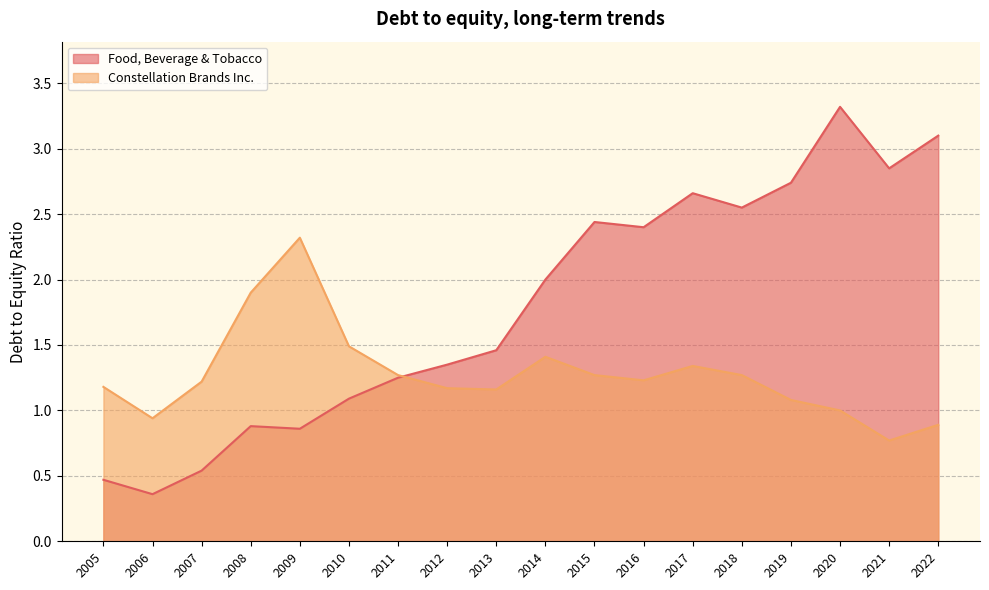

Which series has the widest spread of values?

Food, Beverage & Tobacco